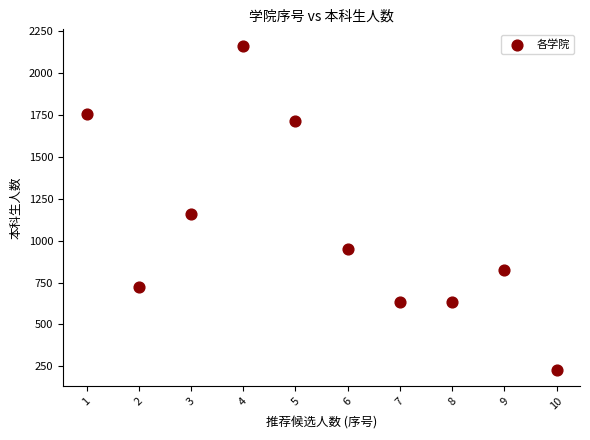

What Y value in the scatter plot is closest to 1196?

1159